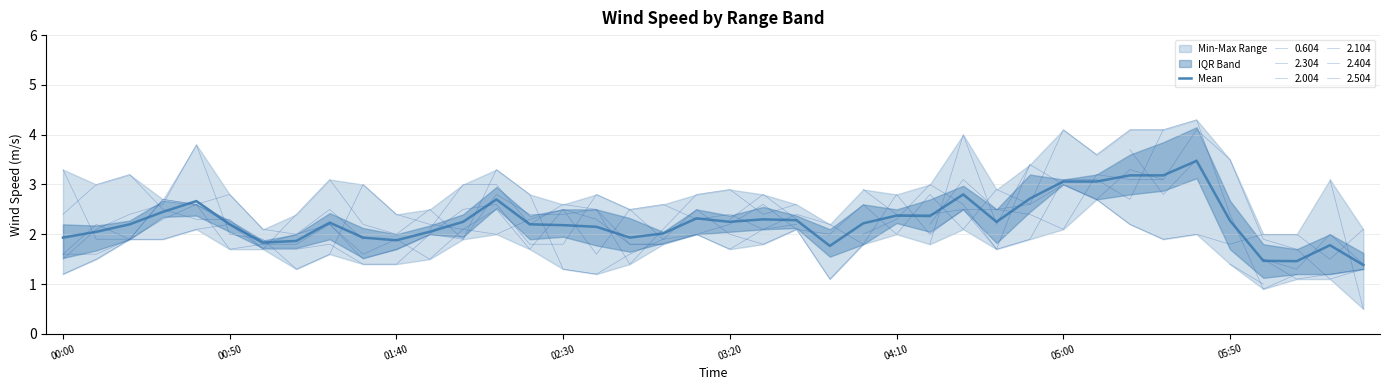

What is the maximum value shown in the chart?

3.5